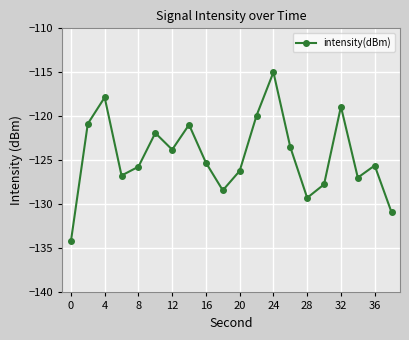

What is the smallest value displayed?

-134.2